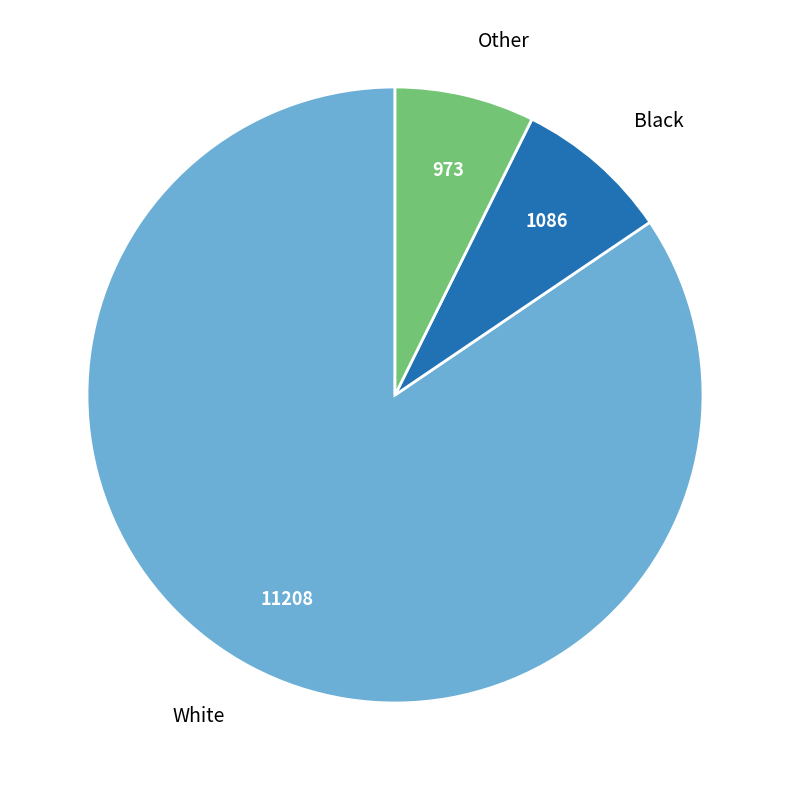

Is there any slice that represents more than half of the pie?

Yes